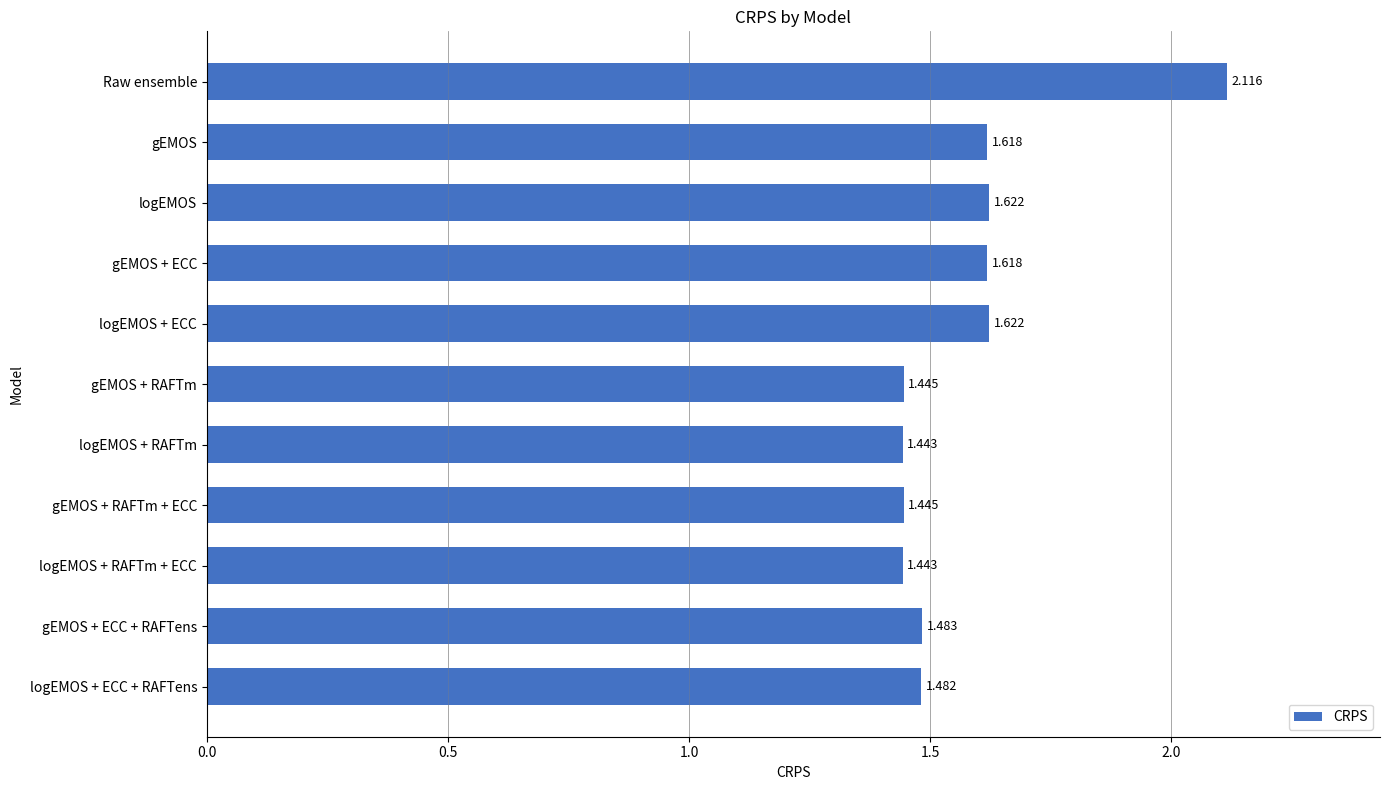

How many bars are there in total?

11